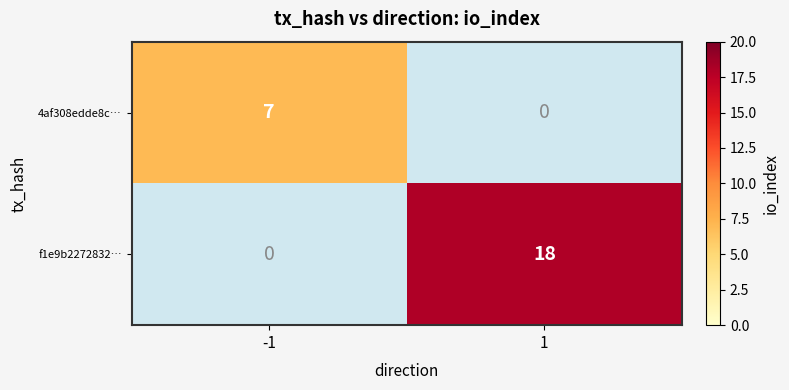

True or false: 4af308edde8c… has a value of 9 at -1.

False